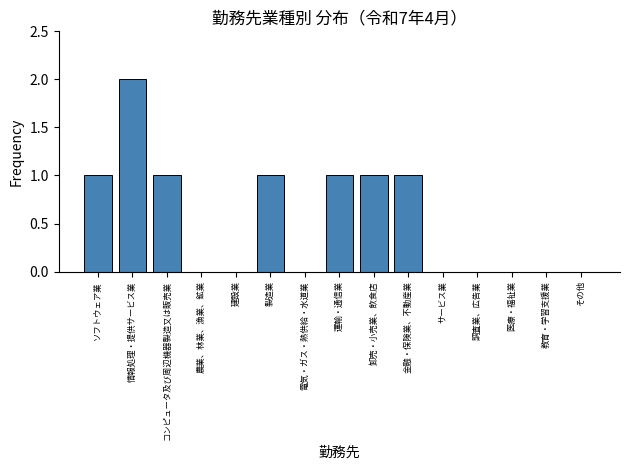

Reading left to right, what are all the values shown in this chart?

ソフトウェア業=1	情報処理・提供サービス業=2	コンピュータ及び周辺機器製造又は販売業=1	農業、林業、漁業、鉱業=0	建設業=0	製造業=1	電気・ガス・熱供給・水道業=0	運輸・通信業=1	卸売・小売業、飲食店=1	金融・保険業、不動産業=1	サービス業=0	調査業、広告業=0	医療・福祉業=0	教育・学習支援業=0	その他=0